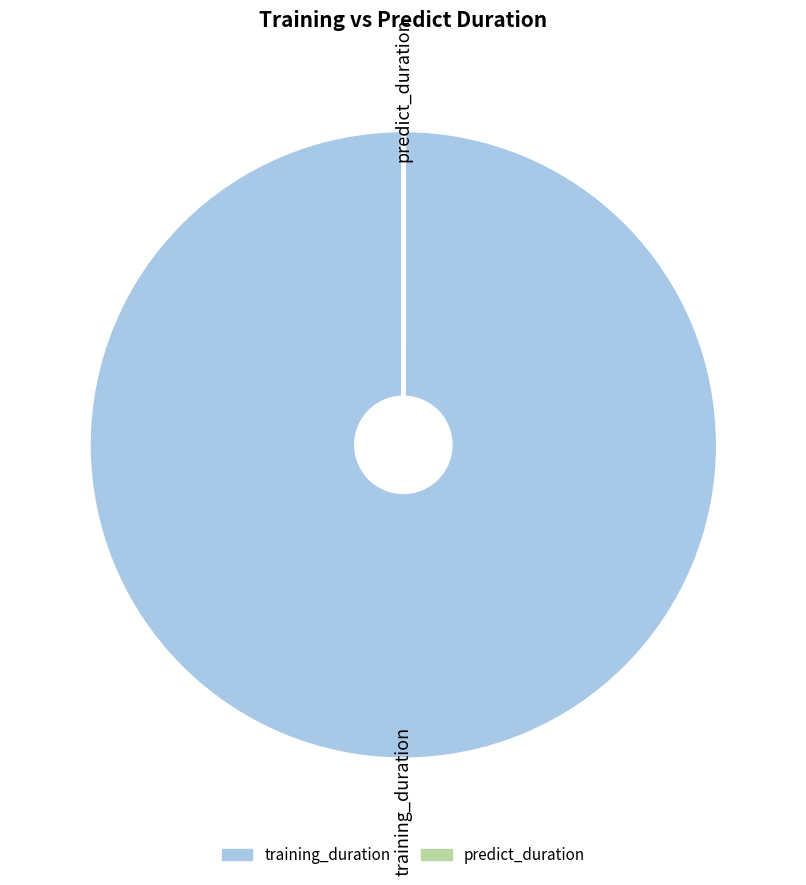

What is the largest slice in the pie chart?

training_duration